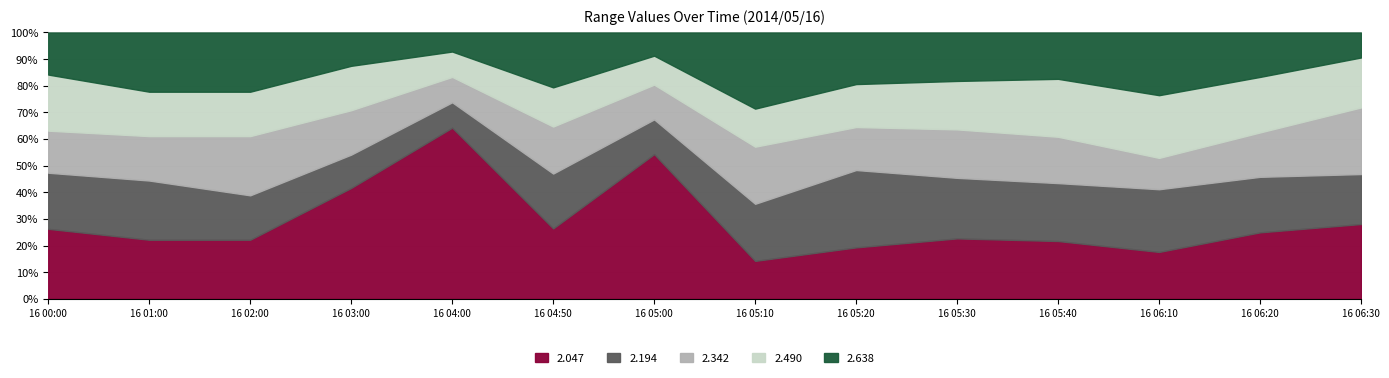

Which series has the largest total across all categories?

2.047